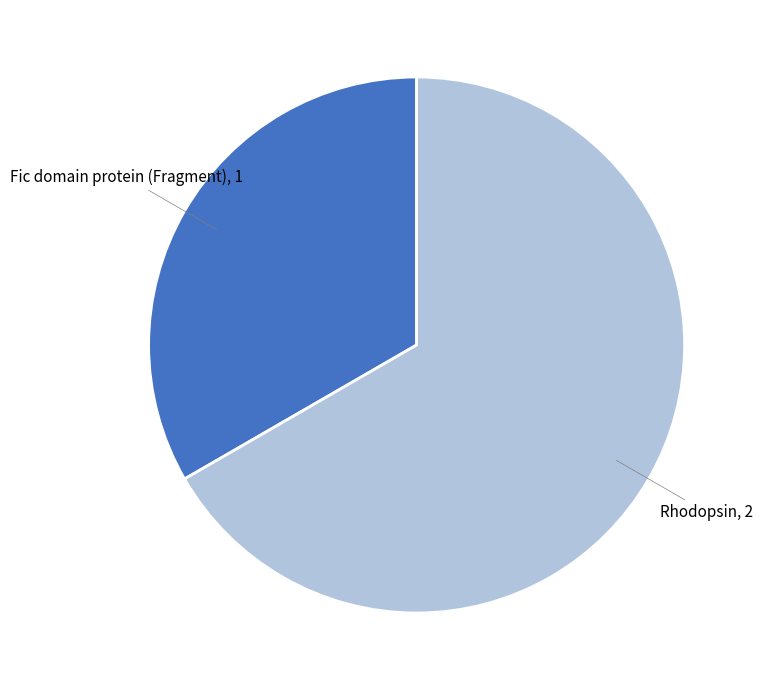

Does any single category account for the majority?

Yes